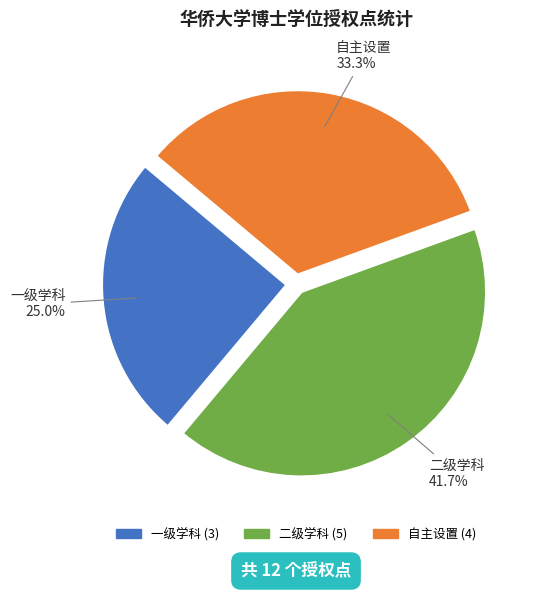

Combined, what portion of the pie is 一级学科 and 二级学科?

66.7%